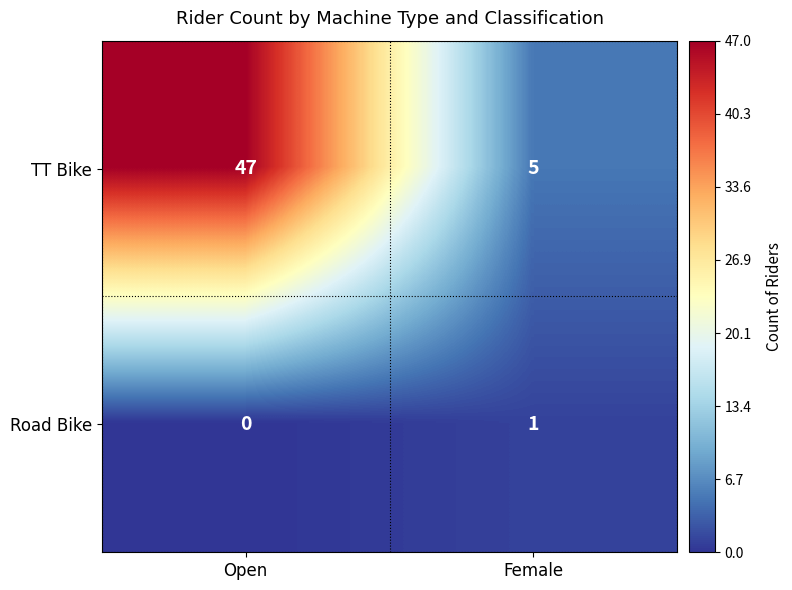

The value of TT Bike at Open is 75. True or false?

False